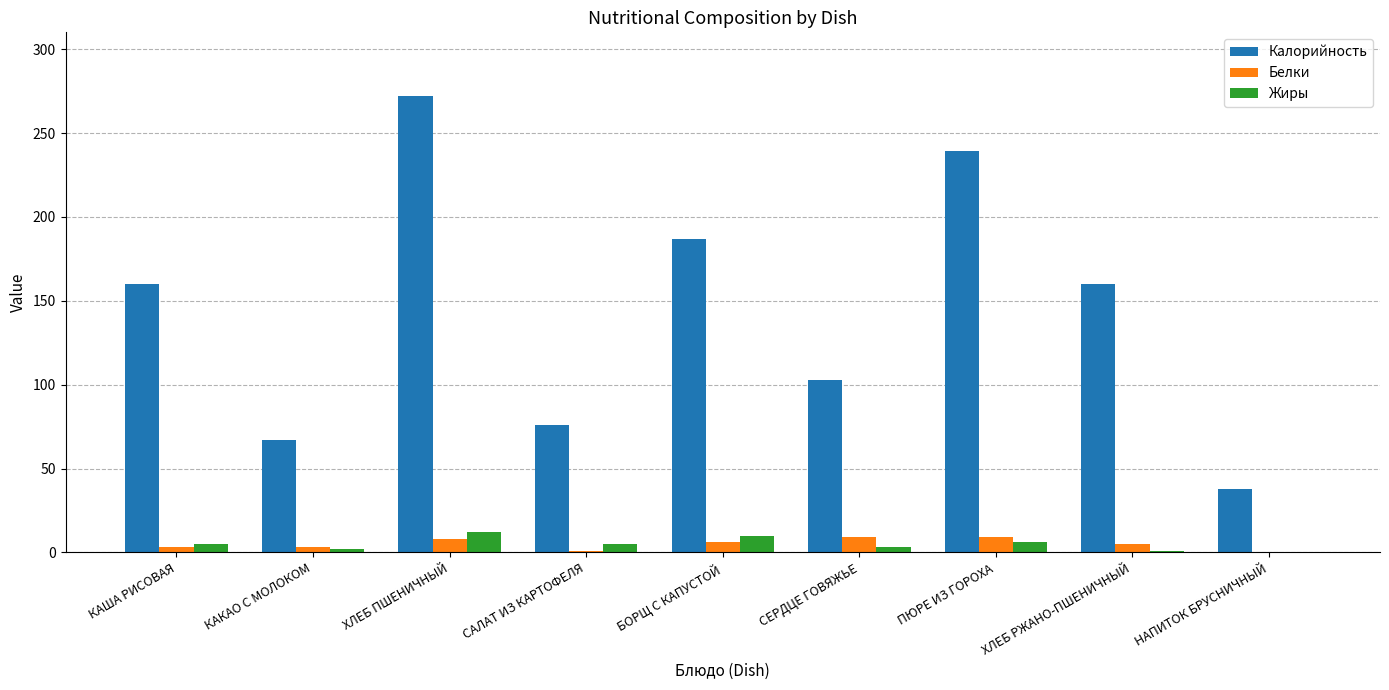

The value of Калорийность at НАПИТОК БРУСНИЧНЫЙ is 23. True or false?

False